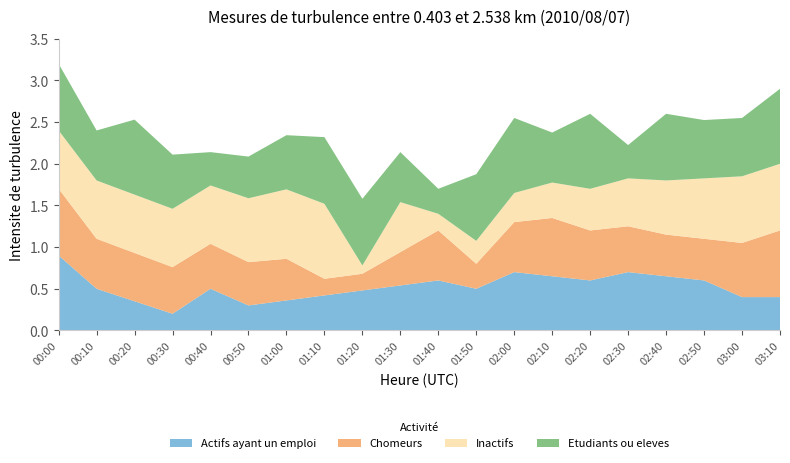

At which category is the sum across all series the highest?

00:00